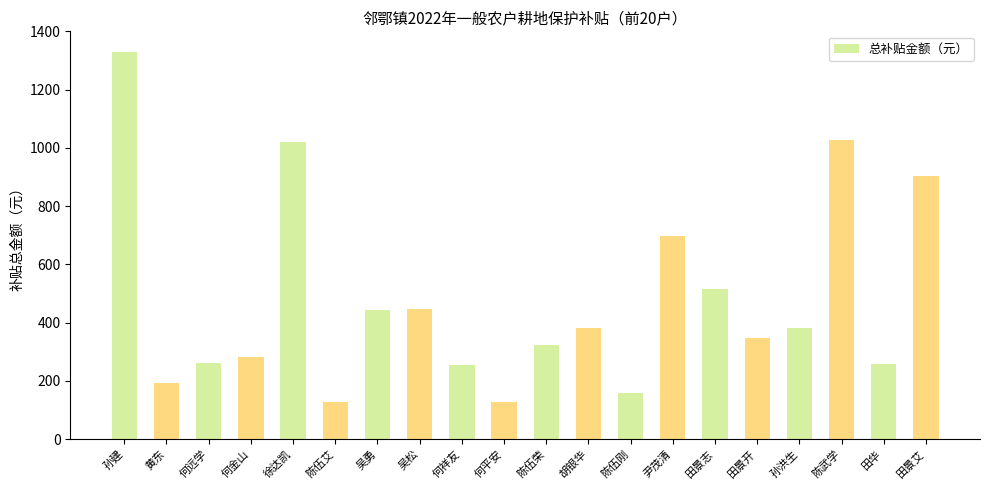

The chart shows a value of 82.4 at 陈伍艾. True or false?

False